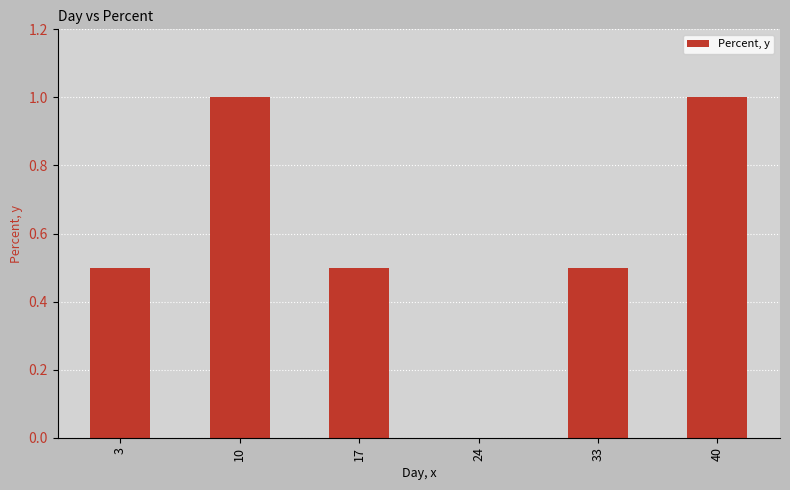

How many series are shown in this chart?

1